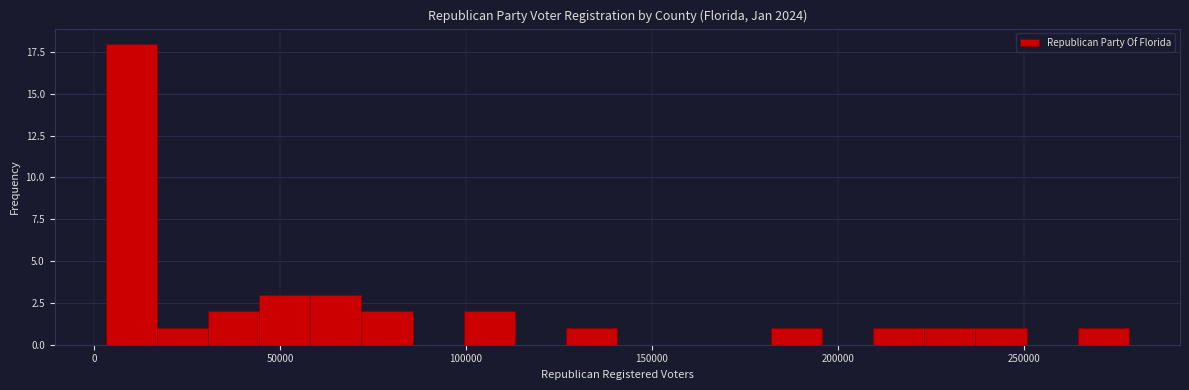

Read against the x-axis, roughly where is the centre of the tallest bar?

10000